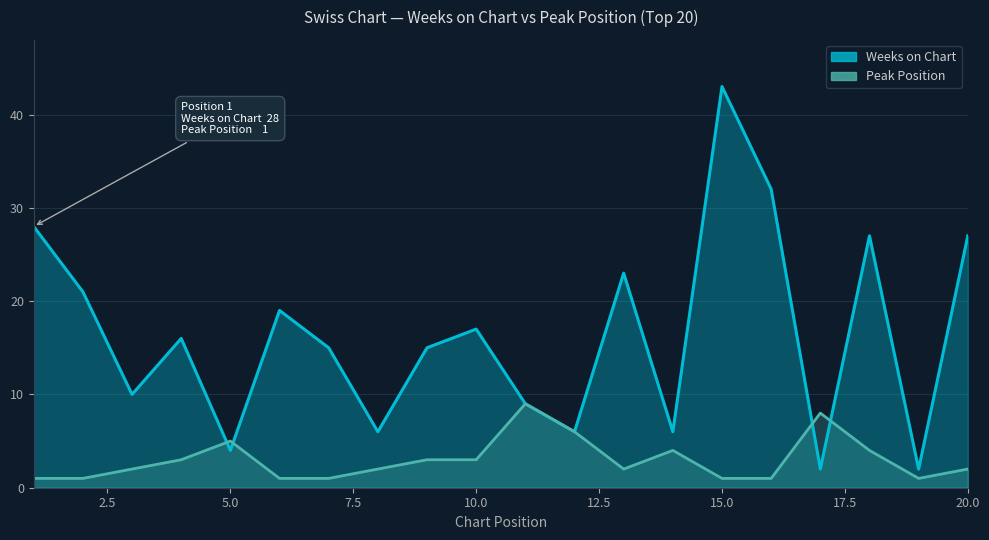

Is it true that Weeks on Chart equals 10 at 10?

False